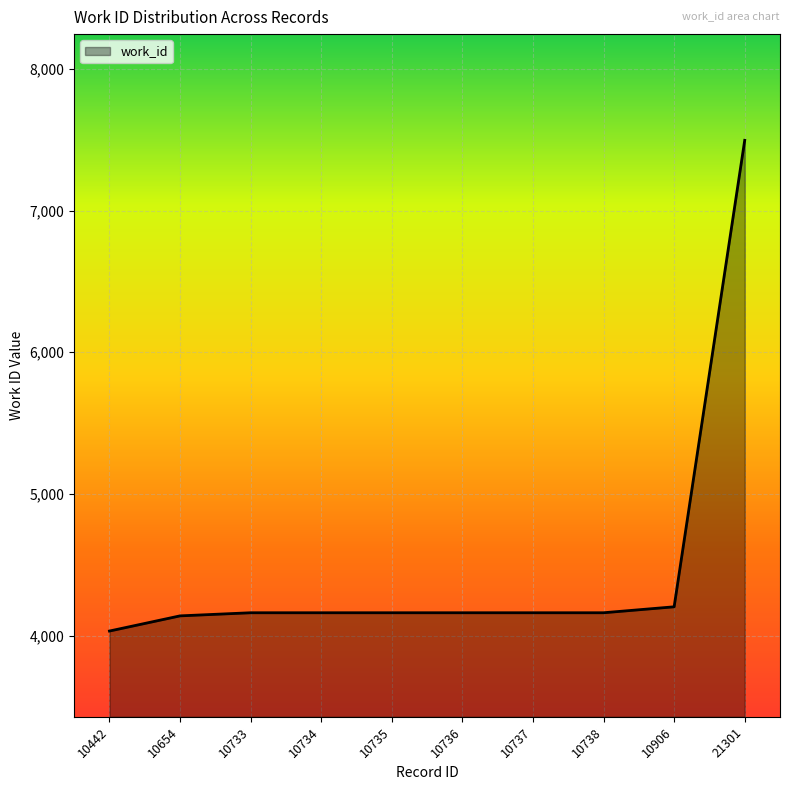

Reading right to left, transcribe all the data shown in this chart.

21301=7495	10906=4204	10738=4162	10737=4162	10736=4162	10735=4162	10734=4162	10733=4162	10654=4140	10442=4033